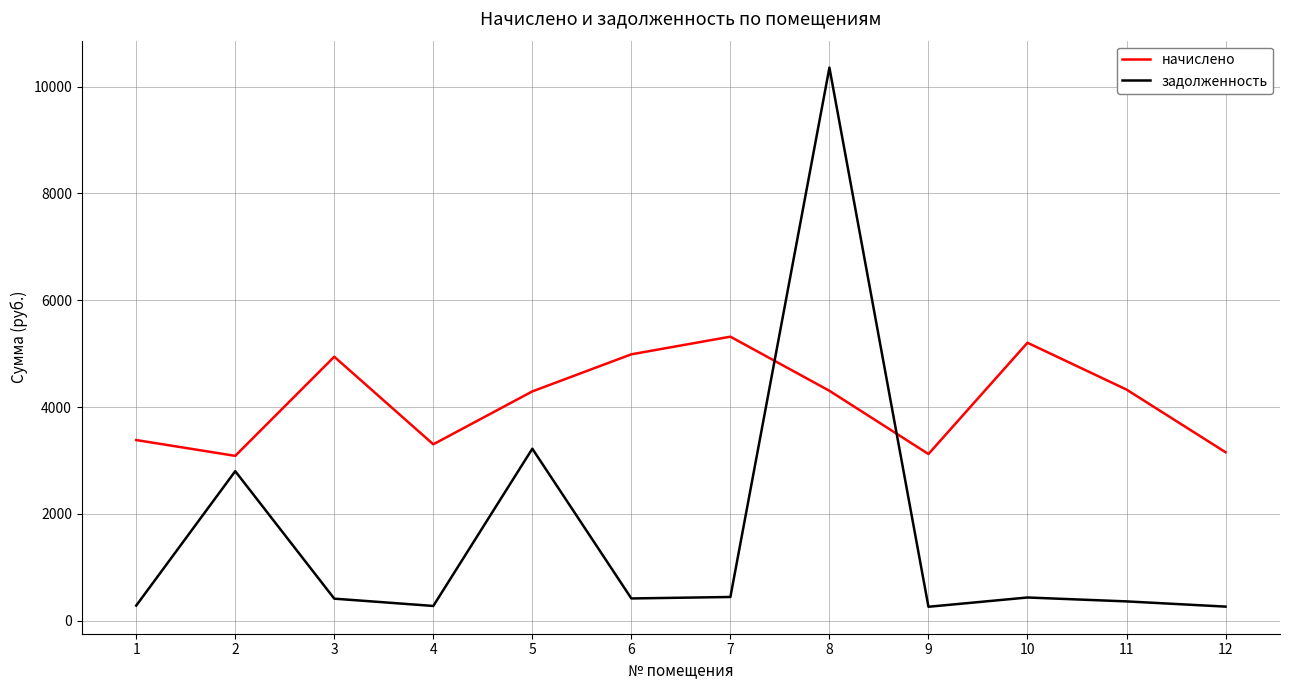

The value of начислено at 5 is 4293.2. True or false?

True